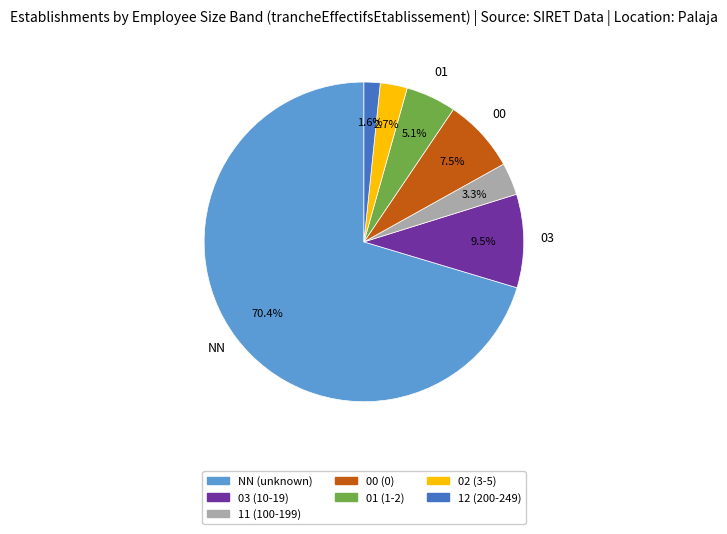

Is there a majority slice in this chart?

Yes